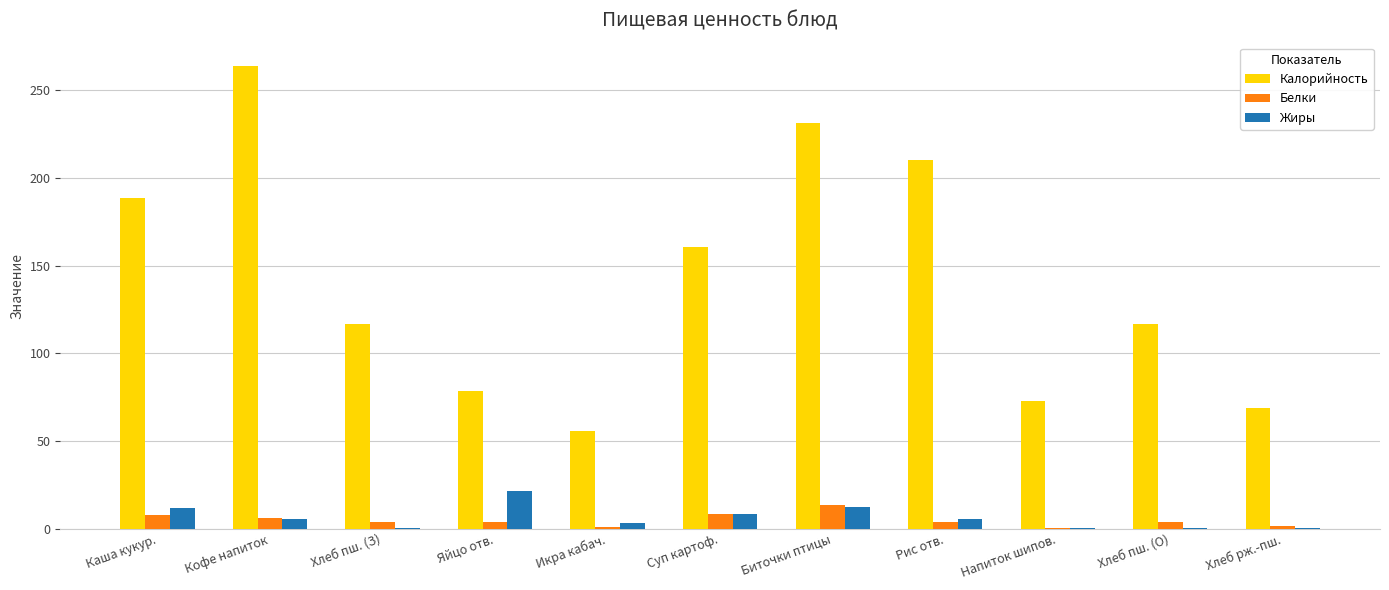

Count the number of data series in this chart.

3